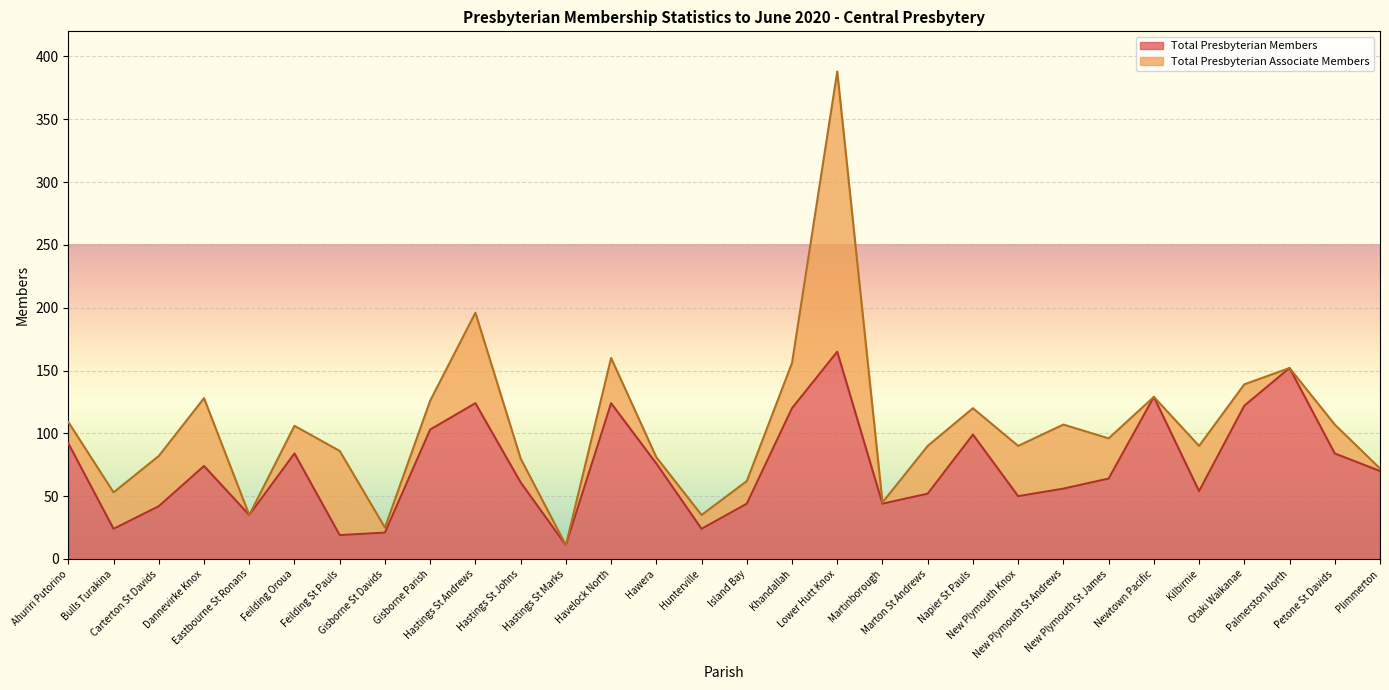

Which label corresponds to the smallest value in the chart?

Hastings St Marks